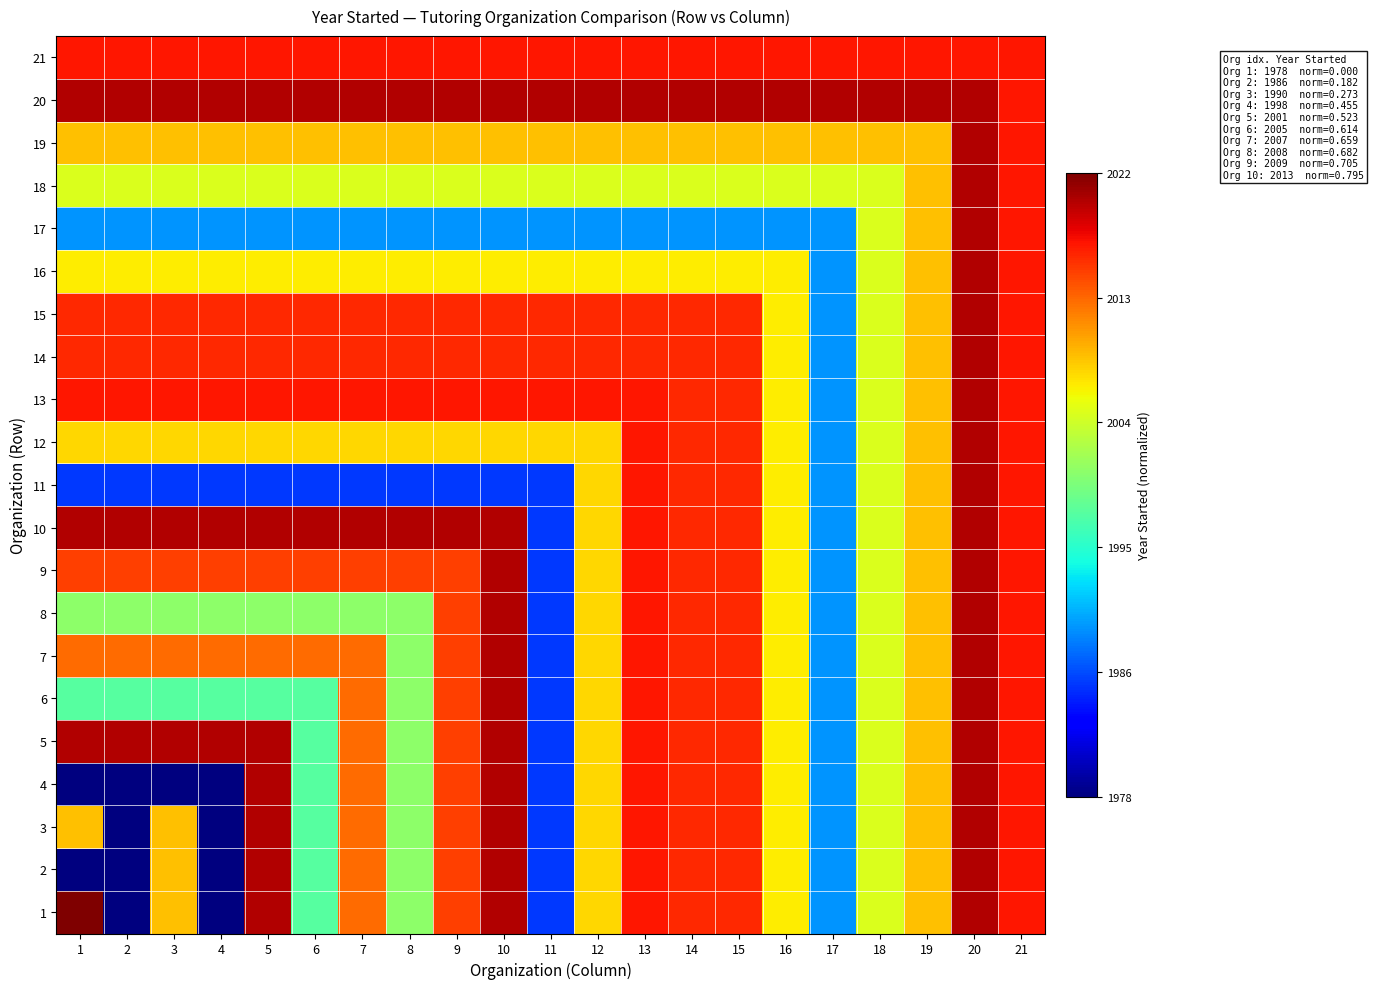

Reading right to left, list all the values displayed in this chart.

1: 21=0.9	20=1.0	19=0.7	18=0.6	17=0.3	16=0.7	15=0.9	14=0.9	13=0.9	12=0.7	11=0.2	10=1.0	9=0.8	8=0.5	7=0.8	6=0.5	5=1.0	4=0.0	3=0.7	2=0.0	1=1.0
2: 21=0.9	20=1.0	19=0.7	18=0.6	17=0.3	16=0.7	15=0.9	14=0.9	13=0.9	12=0.7	11=0.2	10=1.0	9=0.8	8=0.5	7=0.8	6=0.5	5=1.0	4=0.0	3=0.7	2=0.0	1=0.0
3: 21=0.9	20=1.0	19=0.7	18=0.6	17=0.3	16=0.7	15=0.9	14=0.9	13=0.9	12=0.7	11=0.2	10=1.0	9=0.8	8=0.5	7=0.8	6=0.5	5=1.0	4=0.0	3=0.7	2=0.0	1=0.7
4: 21=0.9	20=1.0	19=0.7	18=0.6	17=0.3	16=0.7	15=0.9	14=0.9	13=0.9	12=0.7	11=0.2	10=1.0	9=0.8	8=0.5	7=0.8	6=0.5	5=1.0	4=0.0	3=0.0	2=0.0	1=0.0
5: 21=0.9	20=1.0	19=0.7	18=0.6	17=0.3	16=0.7	15=0.9	14=0.9	13=0.9	12=0.7	11=0.2	10=1.0	9=0.8	8=0.5	7=0.8	6=0.5	5=1.0	4=1.0	3=1.0	2=1.0	1=1.0
6: 21=0.9	20=1.0	19=0.7	18=0.6	17=0.3	16=0.7	15=0.9	14=0.9	13=0.9	12=0.7	11=0.2	10=1.0	9=0.8	8=0.5	7=0.8	6=0.5	5=0.5	4=0.5	3=0.5	2=0.5	1=0.5
7: 21=0.9	20=1.0	19=0.7	18=0.6	17=0.3	16=0.7	15=0.9	14=0.9	13=0.9	12=0.7	11=0.2	10=1.0	9=0.8	8=0.5	7=0.8	6=0.8	5=0.8	4=0.8	3=0.8	2=0.8	1=0.8
8: 21=0.9	20=1.0	19=0.7	18=0.6	17=0.3	16=0.7	15=0.9	14=0.9	13=0.9	12=0.7	11=0.2	10=1.0	9=0.8	8=0.5	7=0.5	6=0.5	5=0.5	4=0.5	3=0.5	2=0.5	1=0.5
9: 21=0.9	20=1.0	19=0.7	18=0.6	17=0.3	16=0.7	15=0.9	14=0.9	13=0.9	12=0.7	11=0.2	10=1.0	9=0.8	8=0.8	7=0.8	6=0.8	5=0.8	4=0.8	3=0.8	2=0.8	1=0.8
10: 21=0.9	20=1.0	19=0.7	18=0.6	17=0.3	16=0.7	15=0.9	14=0.9	13=0.9	12=0.7	11=0.2	10=1.0	9=1.0	8=1.0	7=1.0	6=1.0	5=1.0	4=1.0	3=1.0	2=1.0	1=1.0
11: 21=0.9	20=1.0	19=0.7	18=0.6	17=0.3	16=0.7	15=0.9	14=0.9	13=0.9	12=0.7	11=0.2	10=0.2	9=0.2	8=0.2	7=0.2	6=0.2	5=0.2	4=0.2	3=0.2	2=0.2	1=0.2
12: 21=0.9	20=1.0	19=0.7	18=0.6	17=0.3	16=0.7	15=0.9	14=0.9	13=0.9	12=0.7	11=0.7	10=0.7	9=0.7	8=0.7	7=0.7	6=0.7	5=0.7	4=0.7	3=0.7	2=0.7	1=0.7
13: 21=0.9	20=1.0	19=0.7	18=0.6	17=0.3	16=0.7	15=0.9	14=0.9	13=0.9	12=0.9	11=0.9	10=0.9	9=0.9	8=0.9	7=0.9	6=0.9	5=0.9	4=0.9	3=0.9	2=0.9	1=0.9
14: 21=0.9	20=1.0	19=0.7	18=0.6	17=0.3	16=0.7	15=0.9	14=0.9	13=0.9	12=0.9	11=0.9	10=0.9	9=0.9	8=0.9	7=0.9	6=0.9	5=0.9	4=0.9	3=0.9	2=0.9	1=0.9
15: 21=0.9	20=1.0	19=0.7	18=0.6	17=0.3	16=0.7	15=0.9	14=0.9	13=0.9	12=0.9	11=0.9	10=0.9	9=0.9	8=0.9	7=0.9	6=0.9	5=0.9	4=0.9	3=0.9	2=0.9	1=0.9
16: 21=0.9	20=1.0	19=0.7	18=0.6	17=0.3	16=0.7	15=0.7	14=0.7	13=0.7	12=0.7	11=0.7	10=0.7	9=0.7	8=0.7	7=0.7	6=0.7	5=0.7	4=0.7	3=0.7	2=0.7	1=0.7
17: 21=0.9	20=1.0	19=0.7	18=0.6	17=0.3	16=0.3	15=0.3	14=0.3	13=0.3	12=0.3	11=0.3	10=0.3	9=0.3	8=0.3	7=0.3	6=0.3	5=0.3	4=0.3	3=0.3	2=0.3	1=0.3
18: 21=0.9	20=1.0	19=0.7	18=0.6	17=0.6	16=0.6	15=0.6	14=0.6	13=0.6	12=0.6	11=0.6	10=0.6	9=0.6	8=0.6	7=0.6	6=0.6	5=0.6	4=0.6	3=0.6	2=0.6	1=0.6
19: 21=0.9	20=1.0	19=0.7	18=0.7	17=0.7	16=0.7	15=0.7	14=0.7	13=0.7	12=0.7	11=0.7	10=0.7	9=0.7	8=0.7	7=0.7	6=0.7	5=0.7	4=0.7	3=0.7	2=0.7	1=0.7
20: 21=0.9	20=1.0	19=1.0	18=1.0	17=1.0	16=1.0	15=1.0	14=1.0	13=1.0	12=1.0	11=1.0	10=1.0	9=1.0	8=1.0	7=1.0	6=1.0	5=1.0	4=1.0	3=1.0	2=1.0	1=1.0
21: 21=0.9	20=0.9	19=0.9	18=0.9	17=0.9	16=0.9	15=0.9	14=0.9	13=0.9	12=0.9	11=0.9	10=0.9	9=0.9	8=0.9	7=0.9	6=0.9	5=0.9	4=0.9	3=0.9	2=0.9	1=0.9